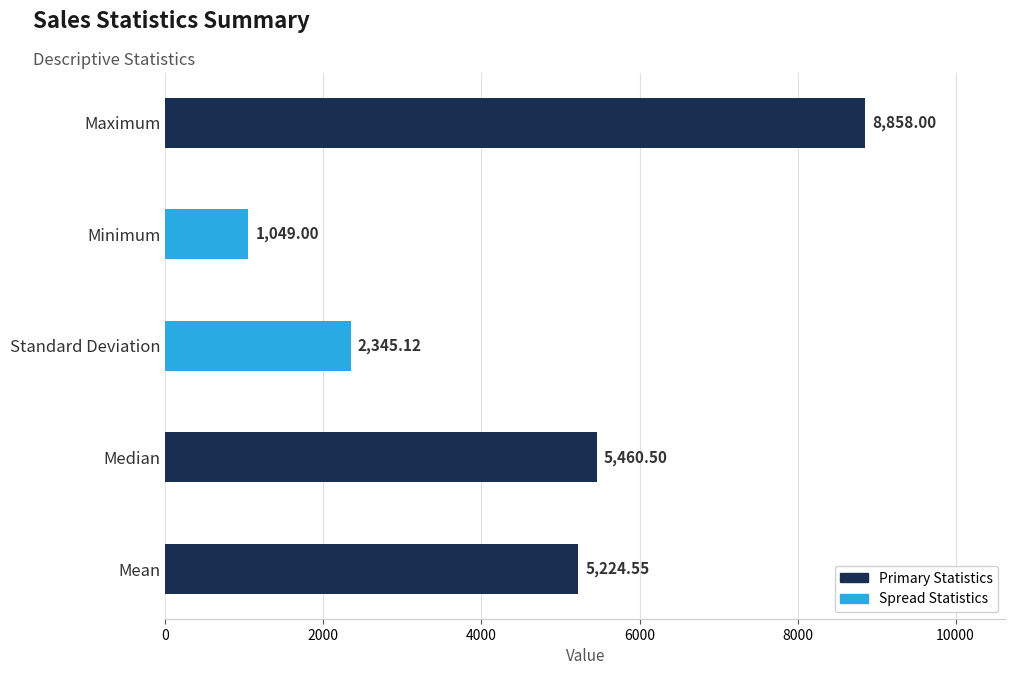

Which label corresponds to the smallest value in the chart?

Minimum